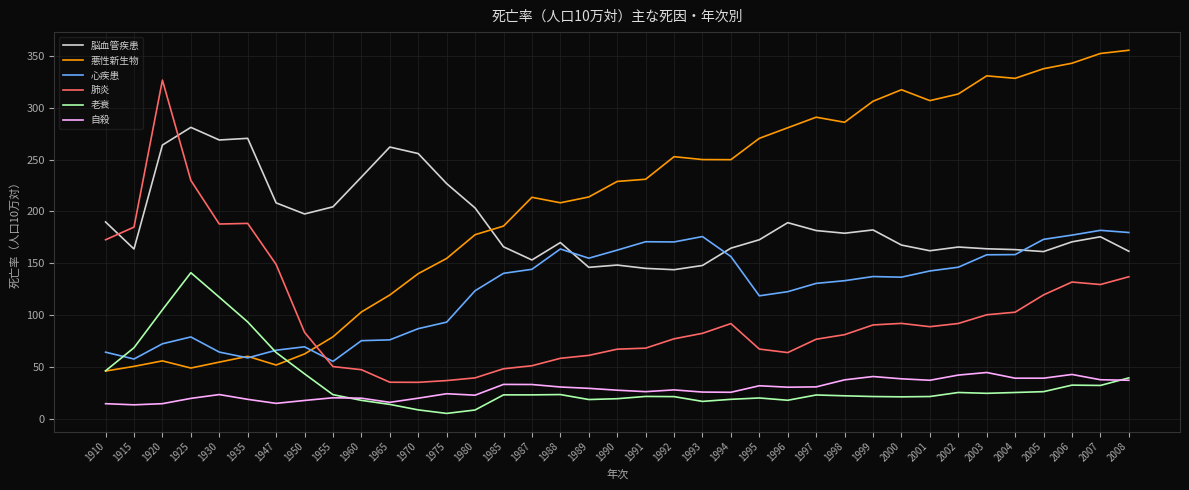

Read the 脳血管疾患 value at 1965.

262.2